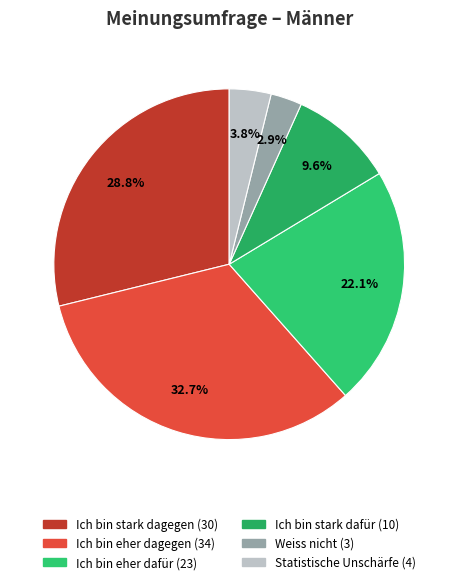

True or false: Ich bin eher dafür accounts for 22% of the total.

True